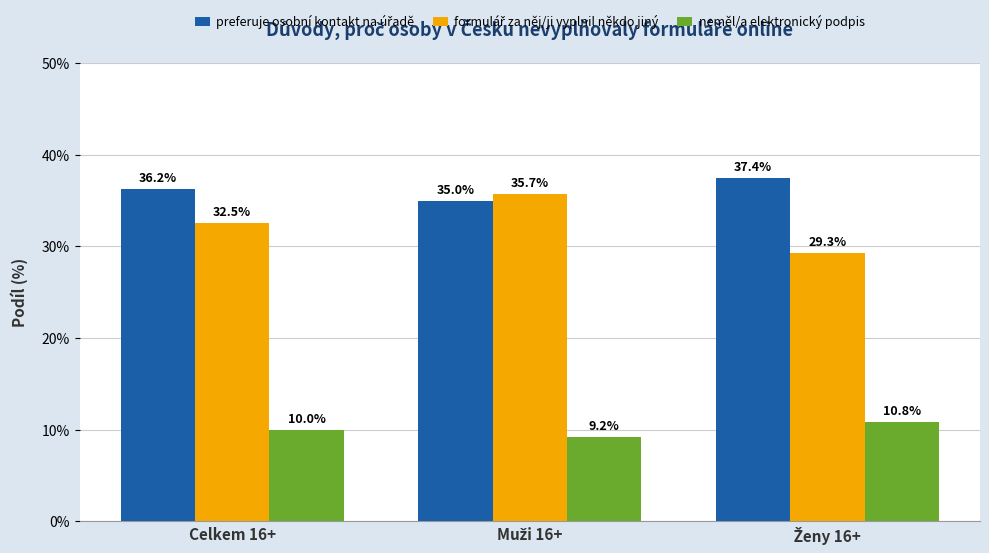

What is the total value across all series at Celkem 16+?

78.7